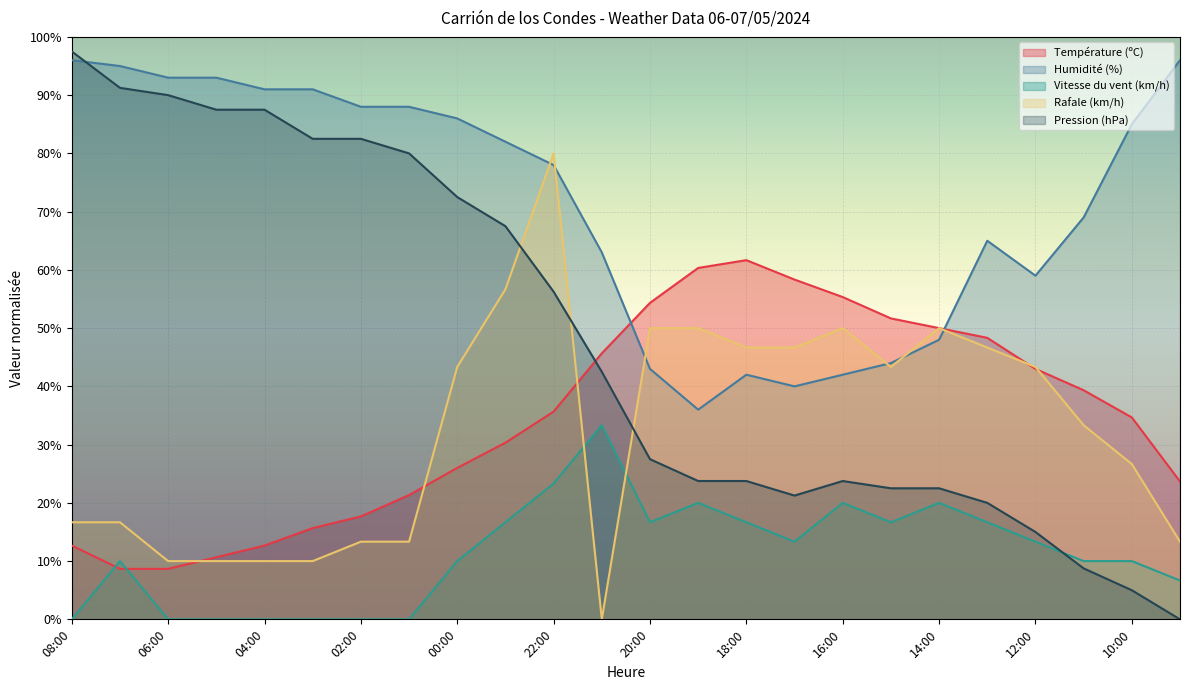

Reading left to right, list all the values displayed in this chart.

Température (ºC): 08:00=12.7	07:00=8.7	06:00=8.7	05:00=10.7	04:00=12.7	03:00=15.7	02:00=17.7	01:00=21.3	00:00=26.0	23:00=30.3	22:00=35.7	21:00=45.7	20:00=54.3	19:00=60.3	18:00=61.7	17:00=58.3	16:00=55.3	15:00=51.7	14:00=50.0	13:00=48.3	12:00=43.0	11:00=39.3	10:00=34.7	09:00=23.7
Humidité (%): 08:00=96.0	07:00=95.0	06:00=93.0	05:00=93.0	04:00=91.0	03:00=91.0	02:00=88.0	01:00=88.0	00:00=86.0	23:00=82.0	22:00=78.0	21:00=63.0	20:00=43.0	19:00=36.0	18:00=42.0	17:00=40.0	16:00=42.0	15:00=44.0	14:00=48.0	13:00=65.0	12:00=59.0	11:00=69.0	10:00=85.0	09:00=96.0
Pression (hPa): 08:00=97.5	07:00=91.2	06:00=90.0	05:00=87.5	04:00=87.5	03:00=82.5	02:00=82.5	01:00=80.0	00:00=72.5	23:00=67.5	22:00=56.2	21:00=42.5	20:00=27.5	19:00=23.7	18:00=23.7	17:00=21.3	16:00=23.7	15:00=22.5	14:00=22.5	13:00=20.0	12:00=15.0	11:00=8.8	10:00=5.0	09:00=0.0
Vitesse du vent (km/h): 08:00=0.0	07:00=10.0	06:00=0.0	05:00=0.0	04:00=0.0	03:00=0.0	02:00=0.0	01:00=0.0	00:00=10.0	23:00=16.7	22:00=23.3	21:00=33.3	20:00=16.7	19:00=20.0	18:00=16.7	17:00=13.3	16:00=20.0	15:00=16.7	14:00=20.0	13:00=16.7	12:00=13.3	11:00=10.0	10:00=10.0	09:00=6.7
Rafale (km/h): 08:00=16.7	07:00=16.7	06:00=10.0	05:00=10.0	04:00=10.0	03:00=10.0	02:00=13.3	01:00=13.3	00:00=43.3	23:00=56.7	22:00=80.0	21:00=0.0	20:00=50.0	19:00=50.0	18:00=46.7	17:00=46.7	16:00=50.0	15:00=43.3	14:00=50.0	13:00=46.7	12:00=43.3	11:00=33.3	10:00=26.7	09:00=13.3